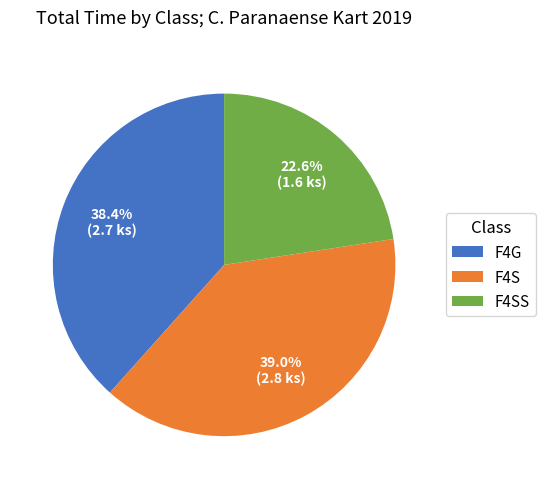

Rank the categories by value from lowest to highest.

F4SS, F4G, F4S